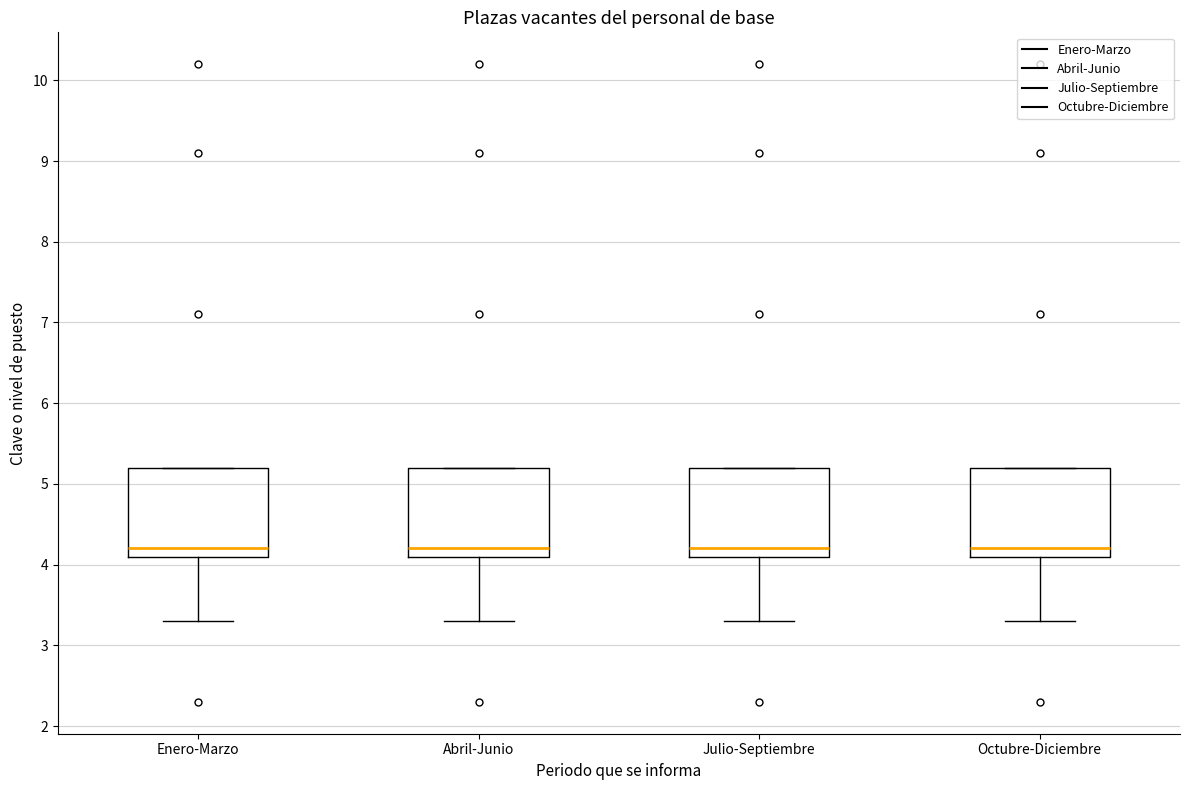

Reading left to right, read every box against the y-axis: the position of its median line, the range the box covers, and the ends of its whiskers. The values are not printed on the chart, so give them approximately, as read against the axis.

Enero-Marzo: median 4.2, box 4.1 to 5.2, whiskers 3.3 to 5.2
Abril-Junio: median 4.2, box 4.1 to 5.2, whiskers 3.3 to 5.2
Julio-Septiembre: median 4.2, box 4.1 to 5.2, whiskers 3.3 to 5.2
Octubre-Diciembre: median 4.2, box 4.1 to 5.2, whiskers 3.3 to 5.2